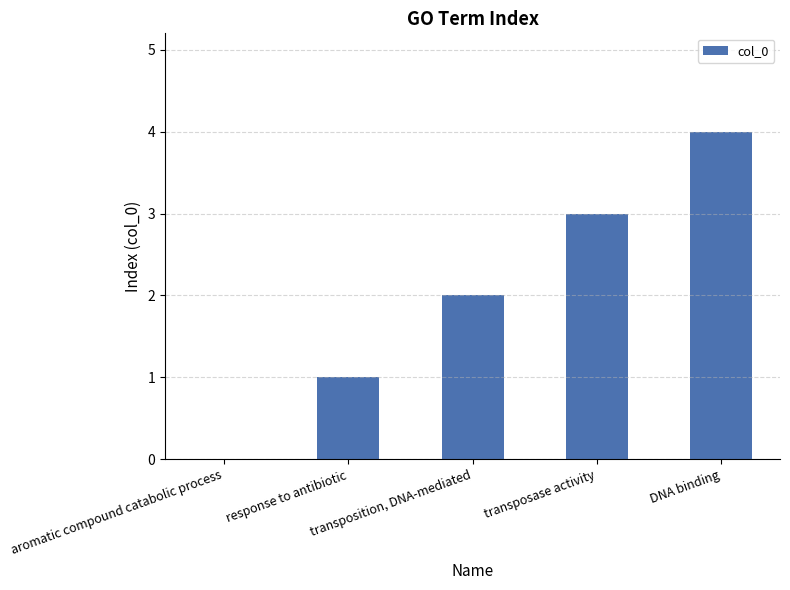

What is the difference between the values at response to antibiotic and transposase activity?

2